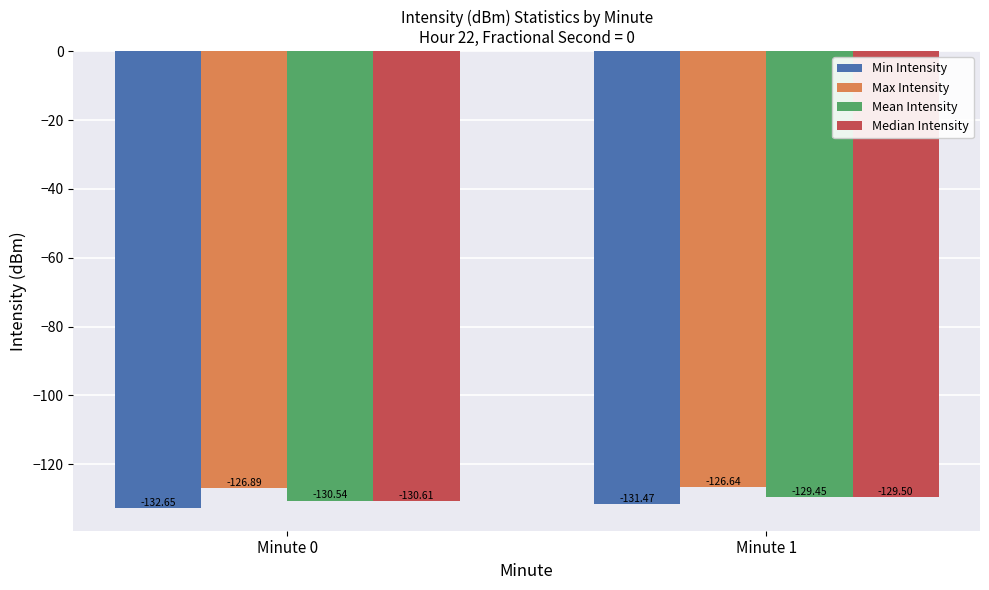

The value of Median Intensity at Minute 1 is -129.5. True or false?

True